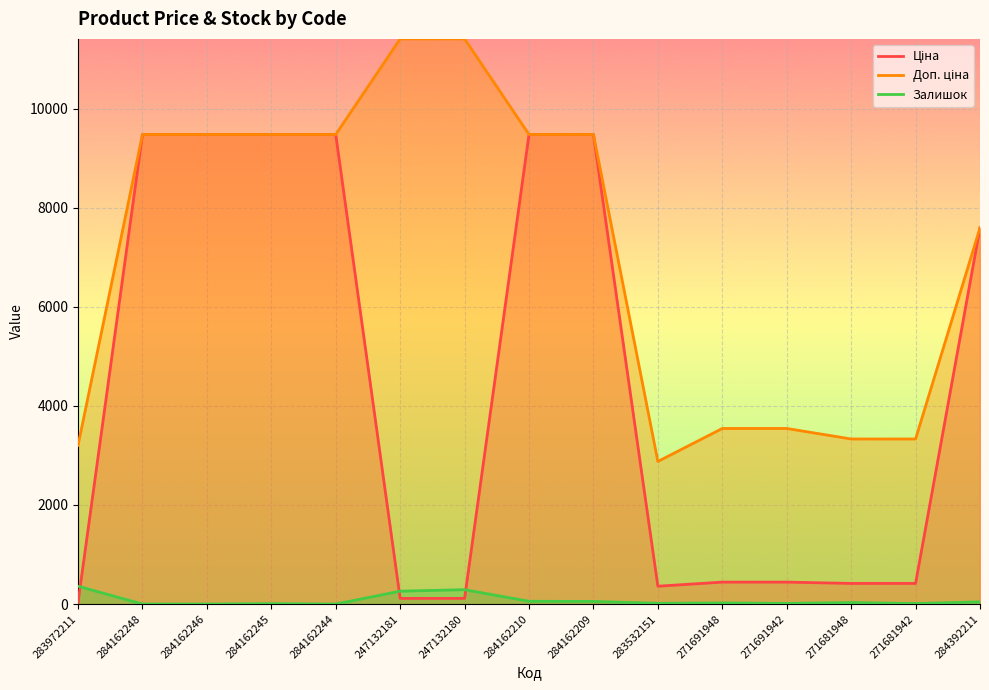

Reading left to right, list all the values displayed in this chart.

Ціна: 32.0	9480.1	9480.1	9480.1	9480.1	114.1	114.1	9480.1	9480.1	359.9	443.1	443.1	416.6	416.6	7596.5
Доп. ціна: 3205.0	9480.1	9480.1	9480.1	9480.1	11410.0	11410.0	9480.1	9480.1	2878.8	3545.0	3545.0	3332.5	3332.5	7596.5
Залишок: 360.0	0.0	0.0	8.0	0.0	260.0	290.0	56.0	53.0	15.0	22.0	13.0	30.0	10.0	44.0